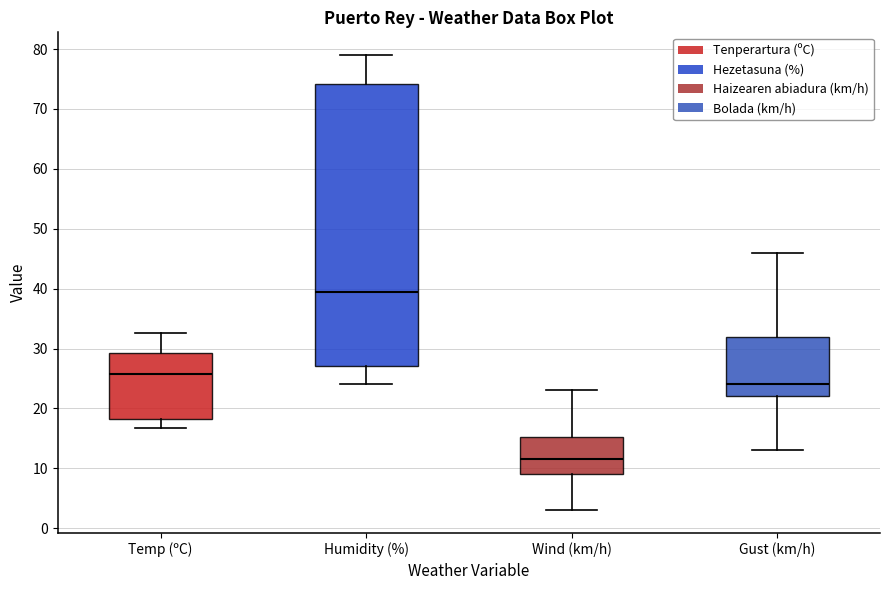

Comparing the boxes themselves (not the whiskers), which one is the tallest?

Humidity (%)